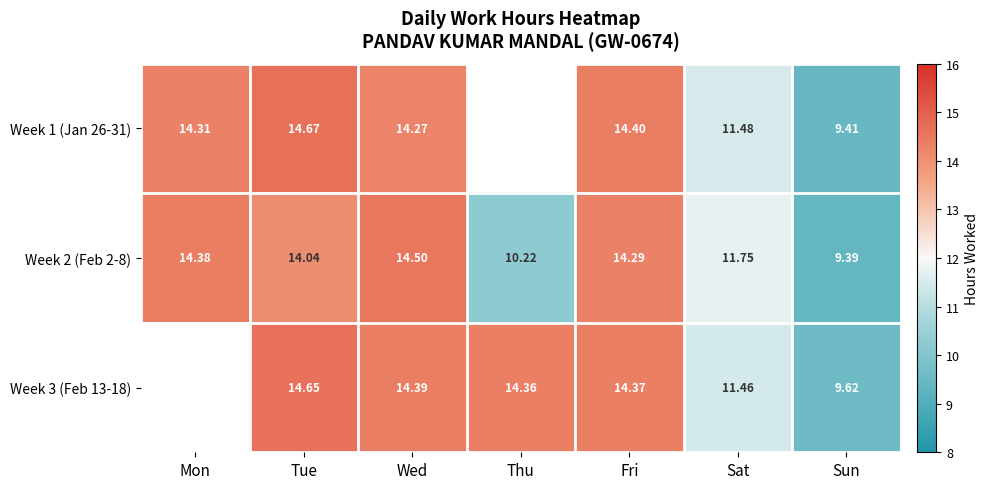

Rank the series at Tue from highest to lowest value.

Week 1 (Jan 26-31), Week 3 (Feb 13-18), Week 2 (Feb 2-8)